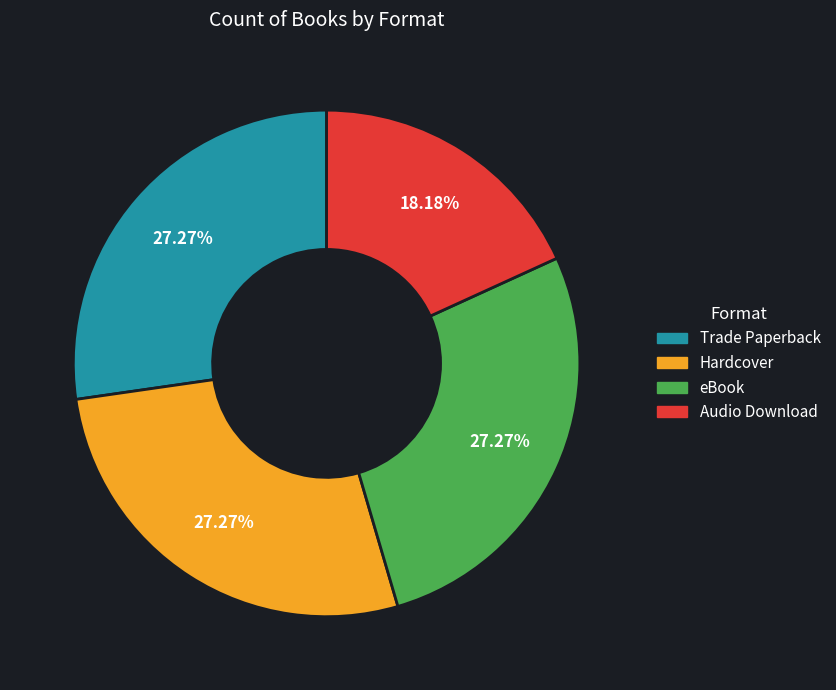

Is the sum of Audio Download and Hardcover greater than half?

No